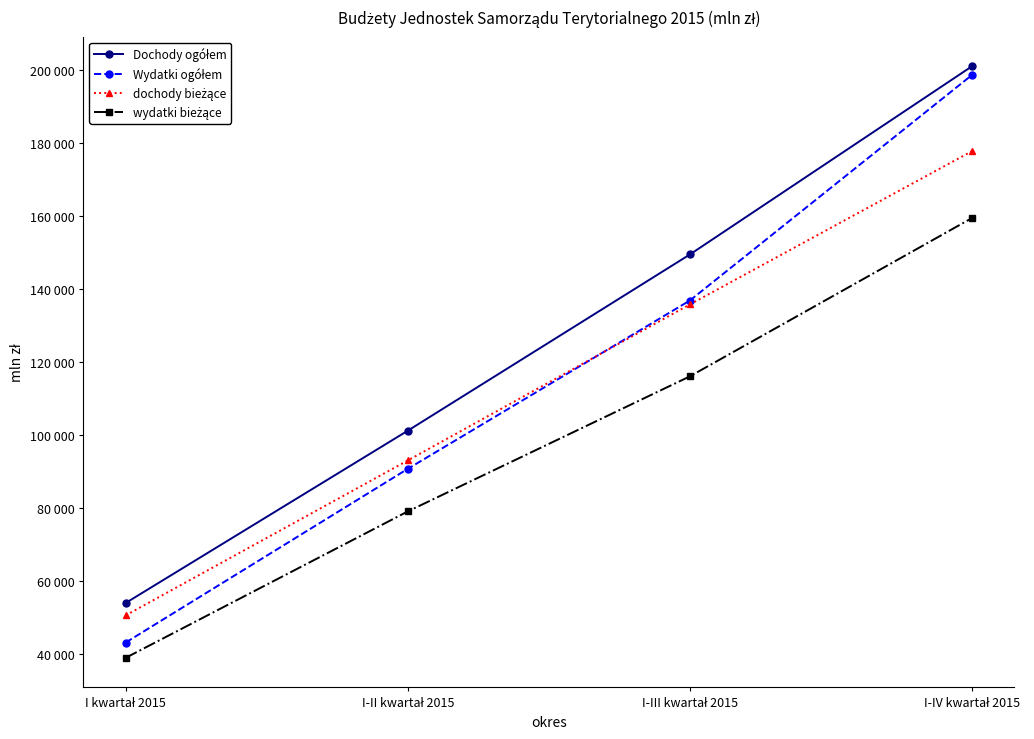

Is this an area chart (filled region under the line)?

No